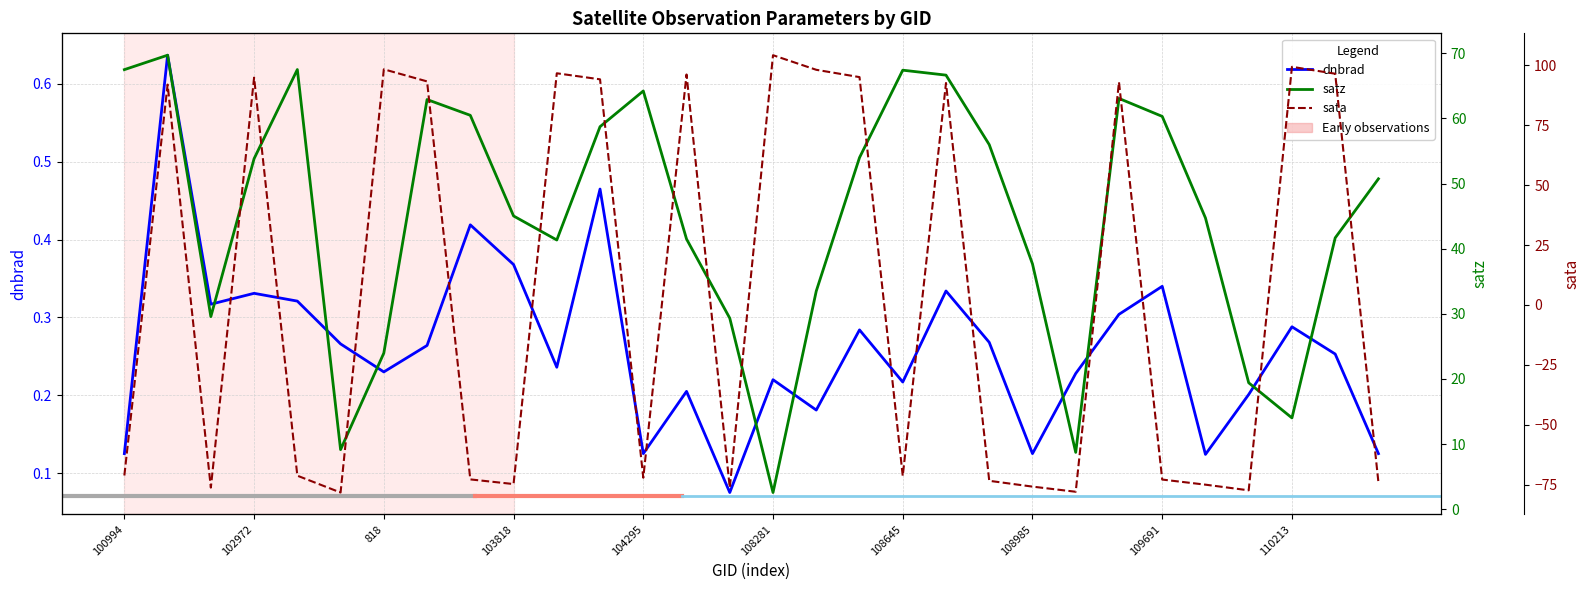

Does the chart have visible grid lines?

Yes